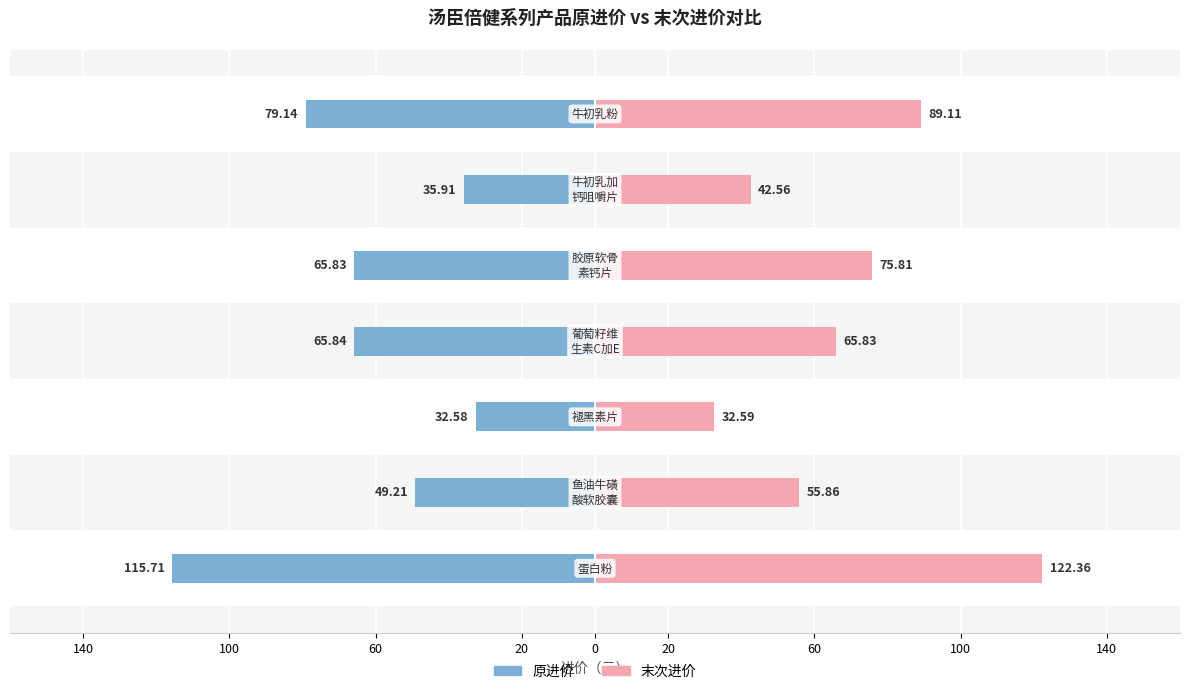

True or false: 原进价 has a value of -49.4 at 20.

False